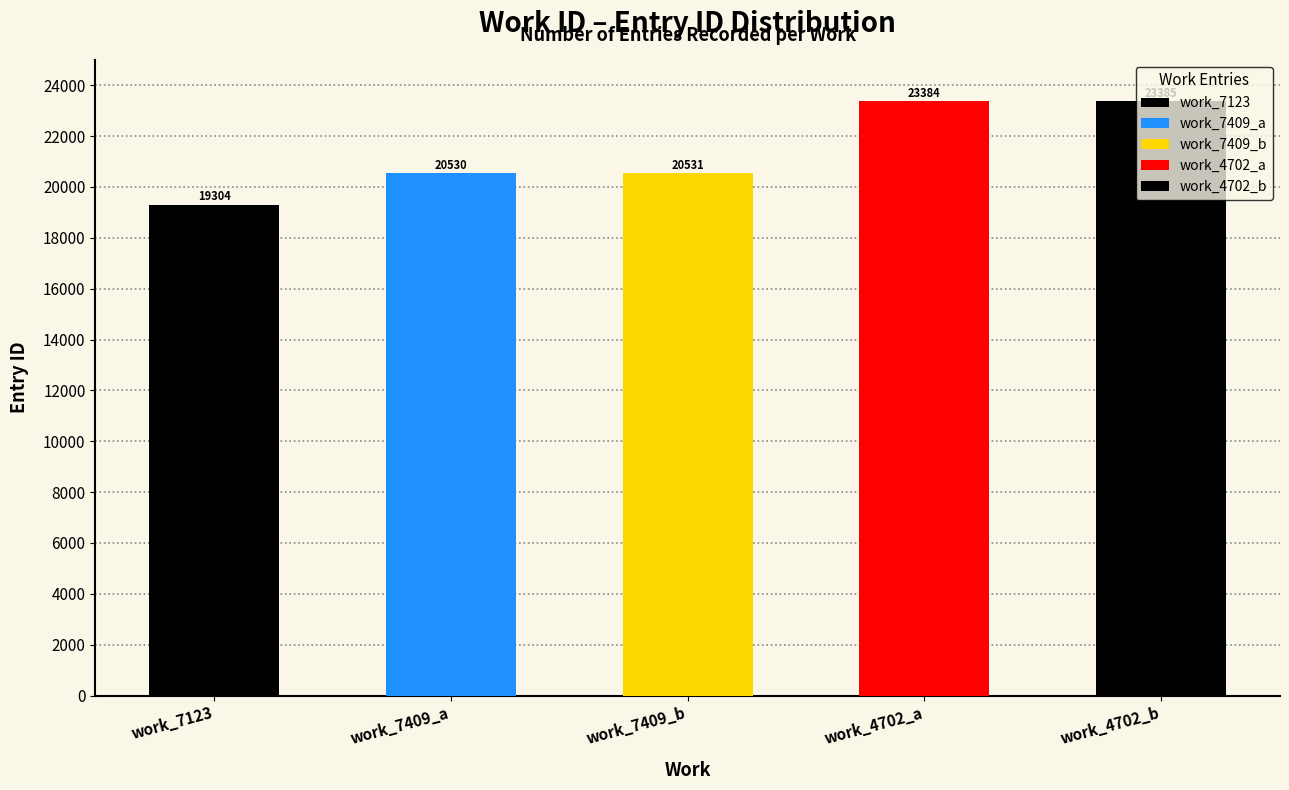

Are the bars grouped side by side (vs. stacked)?

No